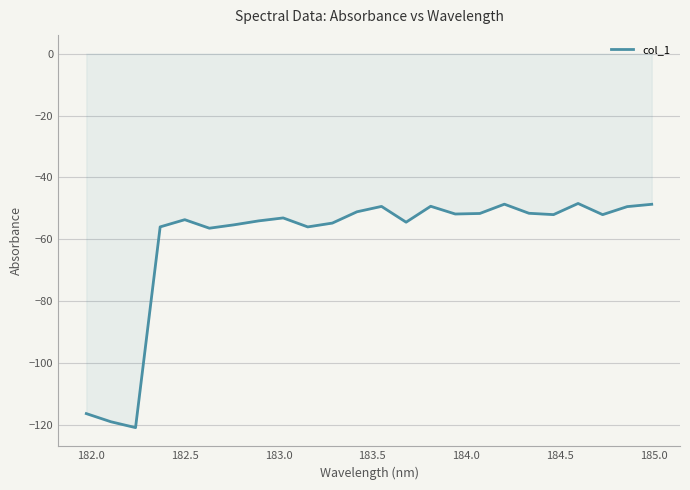

What is the minimum value shown in the chart?

-120.8